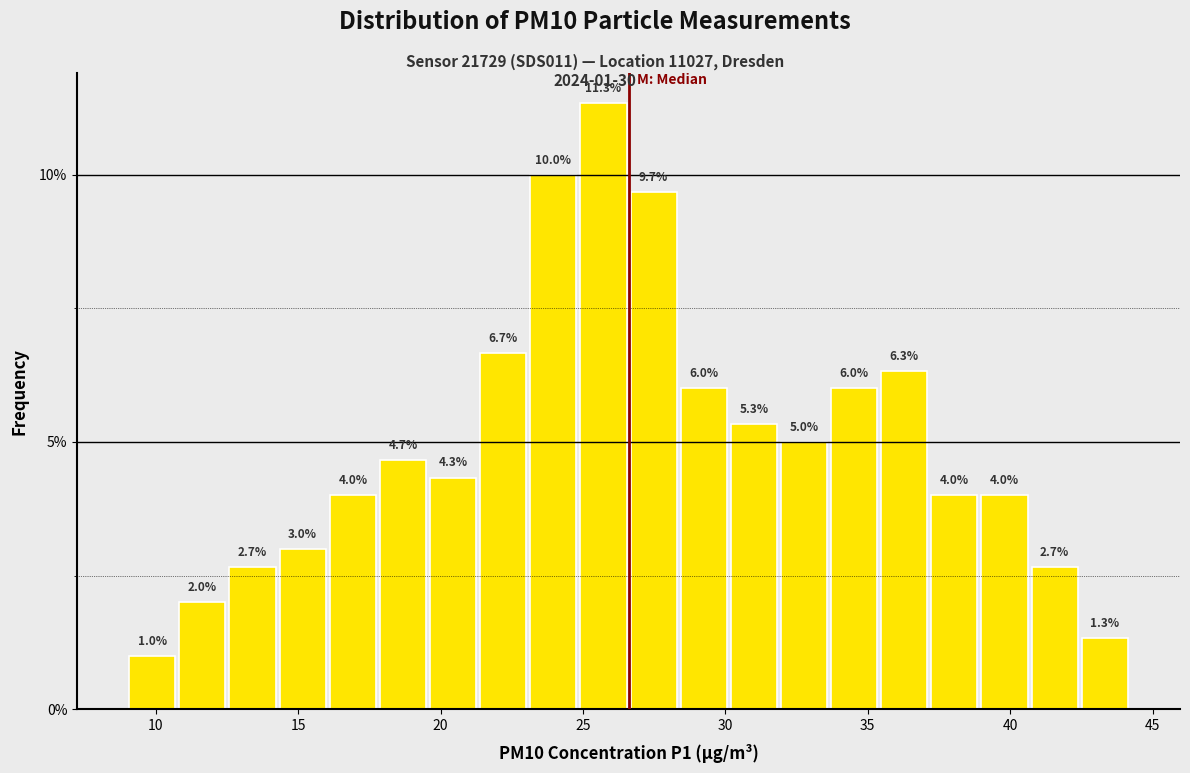

Read against the x-axis, roughly where is the centre of the tallest bar?

25.5